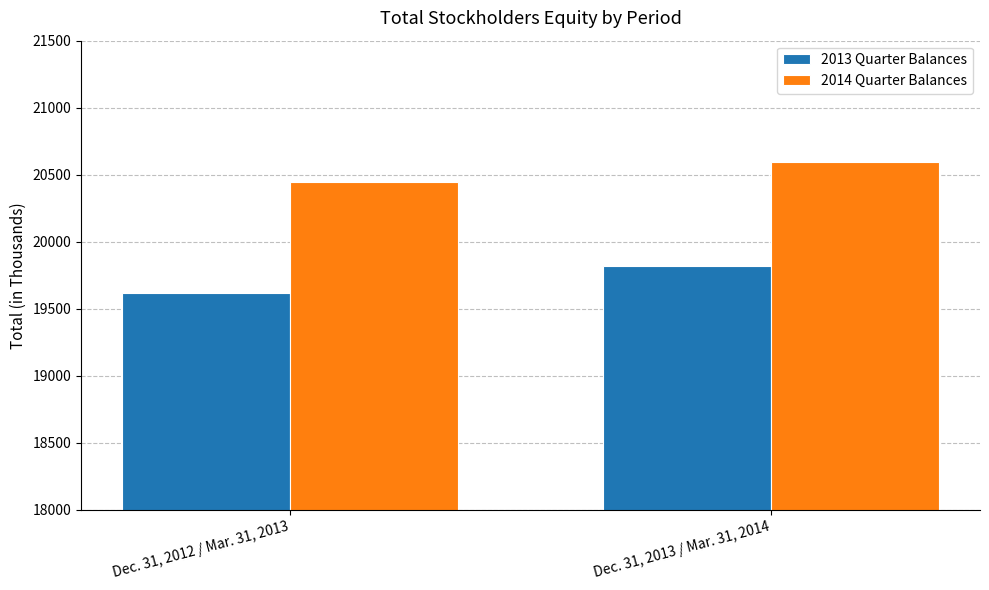

How many categories are shown in the chart?

2